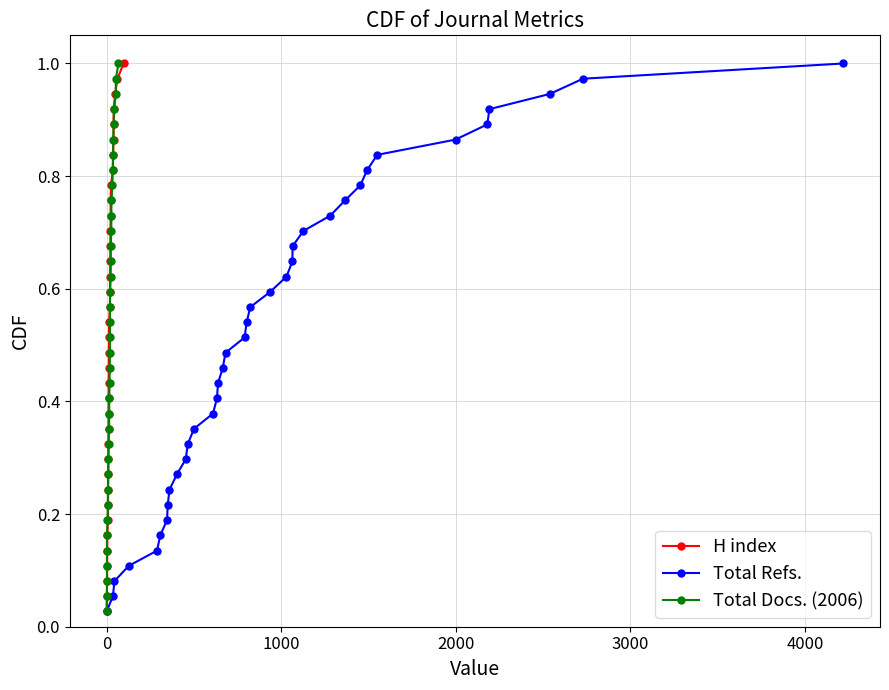

True or false: Total Docs. (2006) and H index intersect in this chart.

False